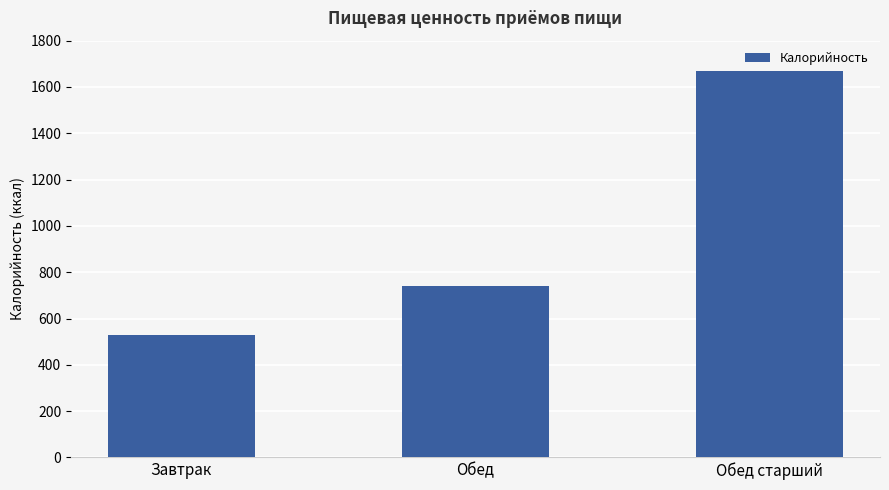

Is it true that the value at Обед старший is 1670?

True